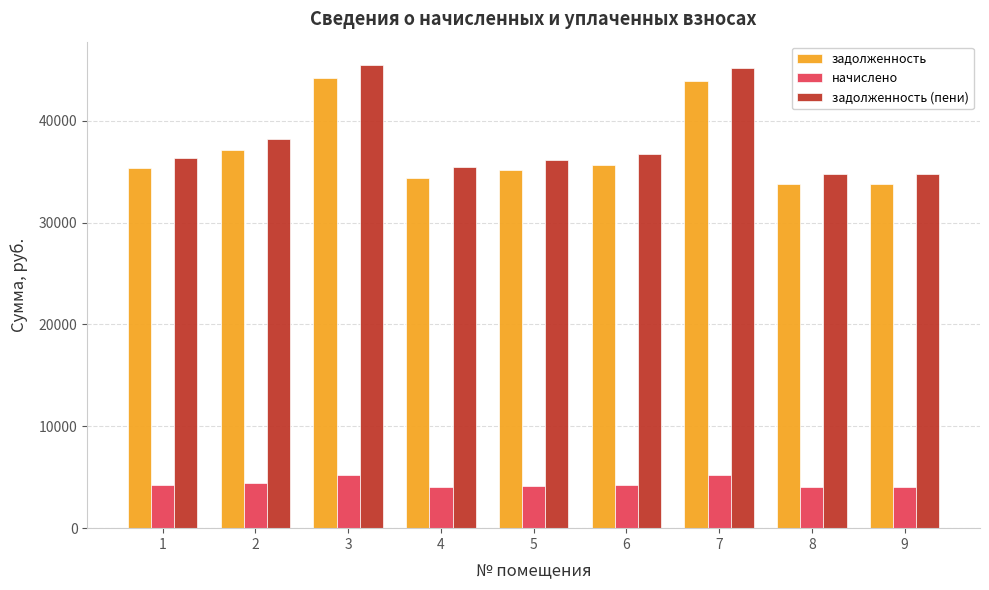

What is the greatest value displayed?

45481.4